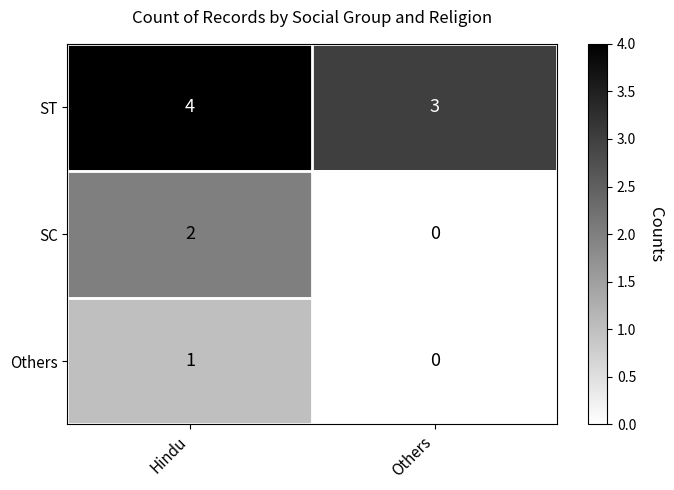

Which series has the largest total across all categories?

ST